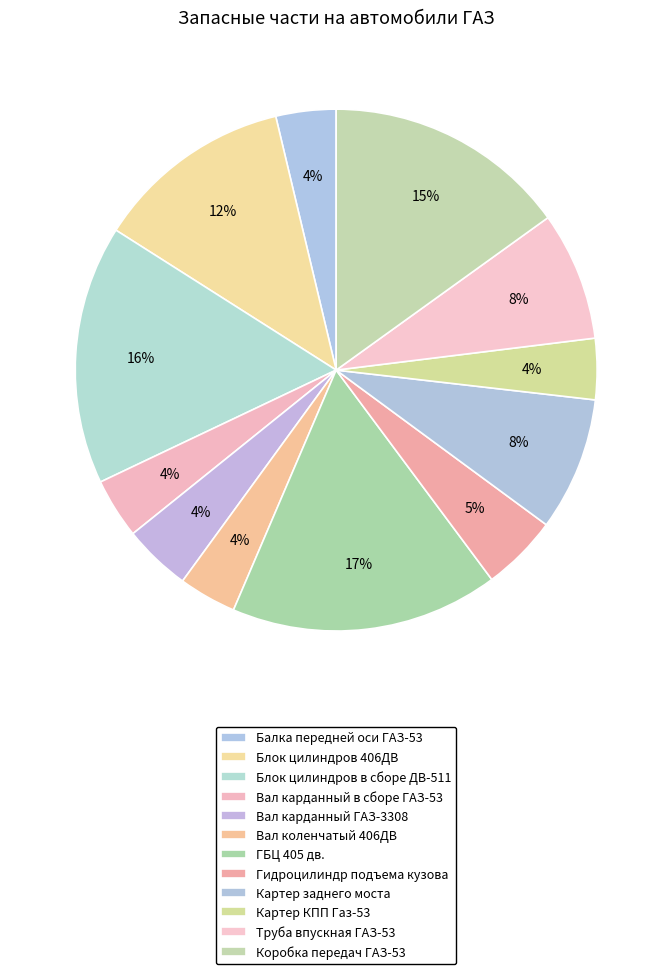

Count the number of slices in the pie.

12